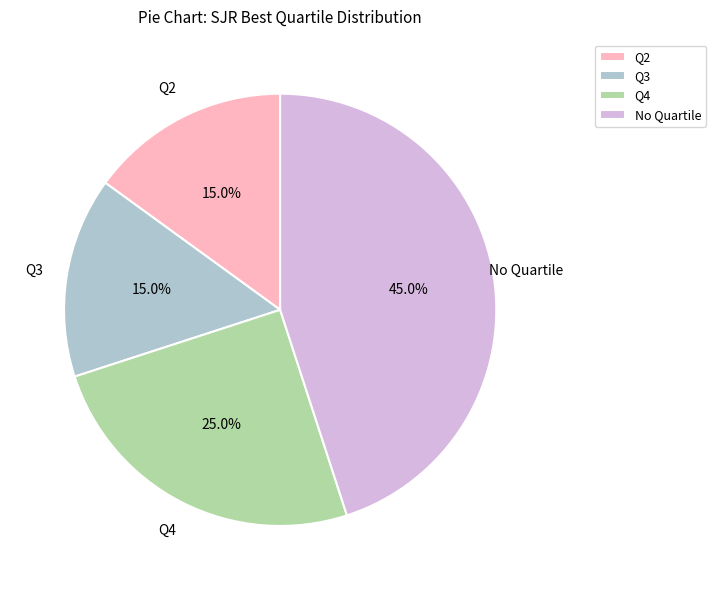

Do No Quartile and Q2 together represent more than half of the pie?

Yes